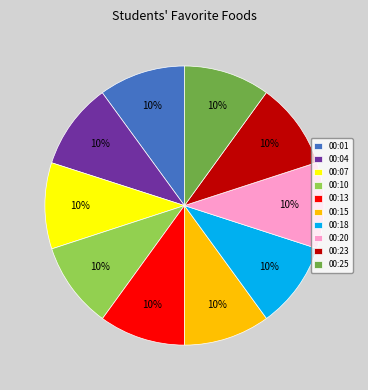

To the nearest percent, what is the combined percentage of 00:13 and 00:20?

20%